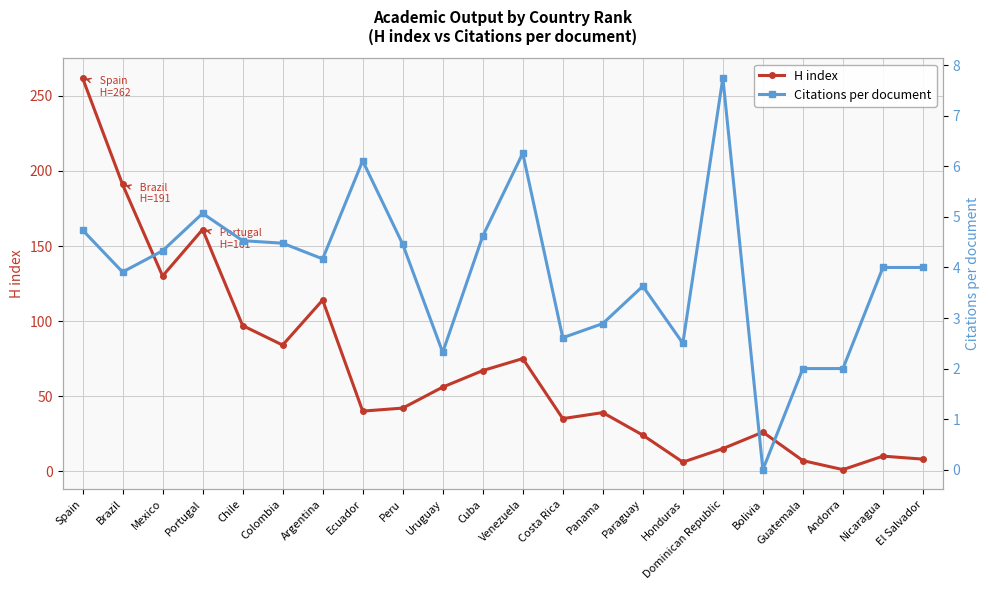

What is the maximum value for Citations per document?

7.8